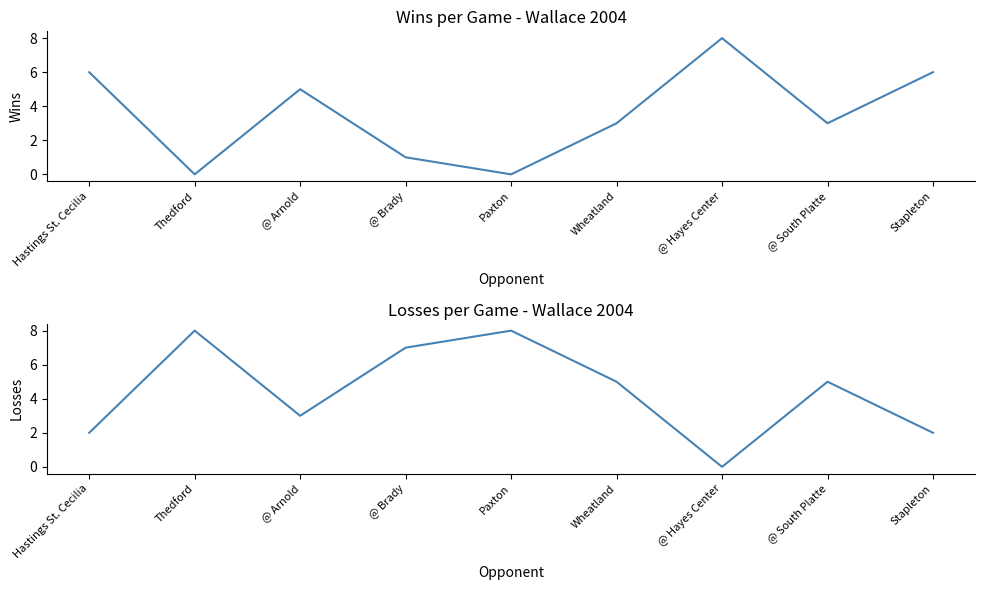

How many interior local valleys does the Losses series have?

2